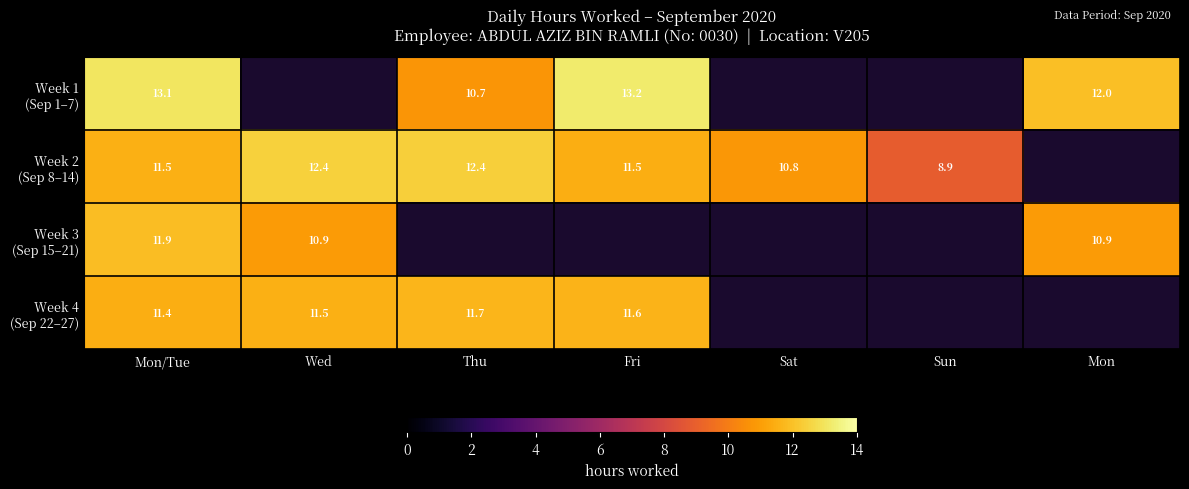

At how many categories does at least one series exceed 9?

6